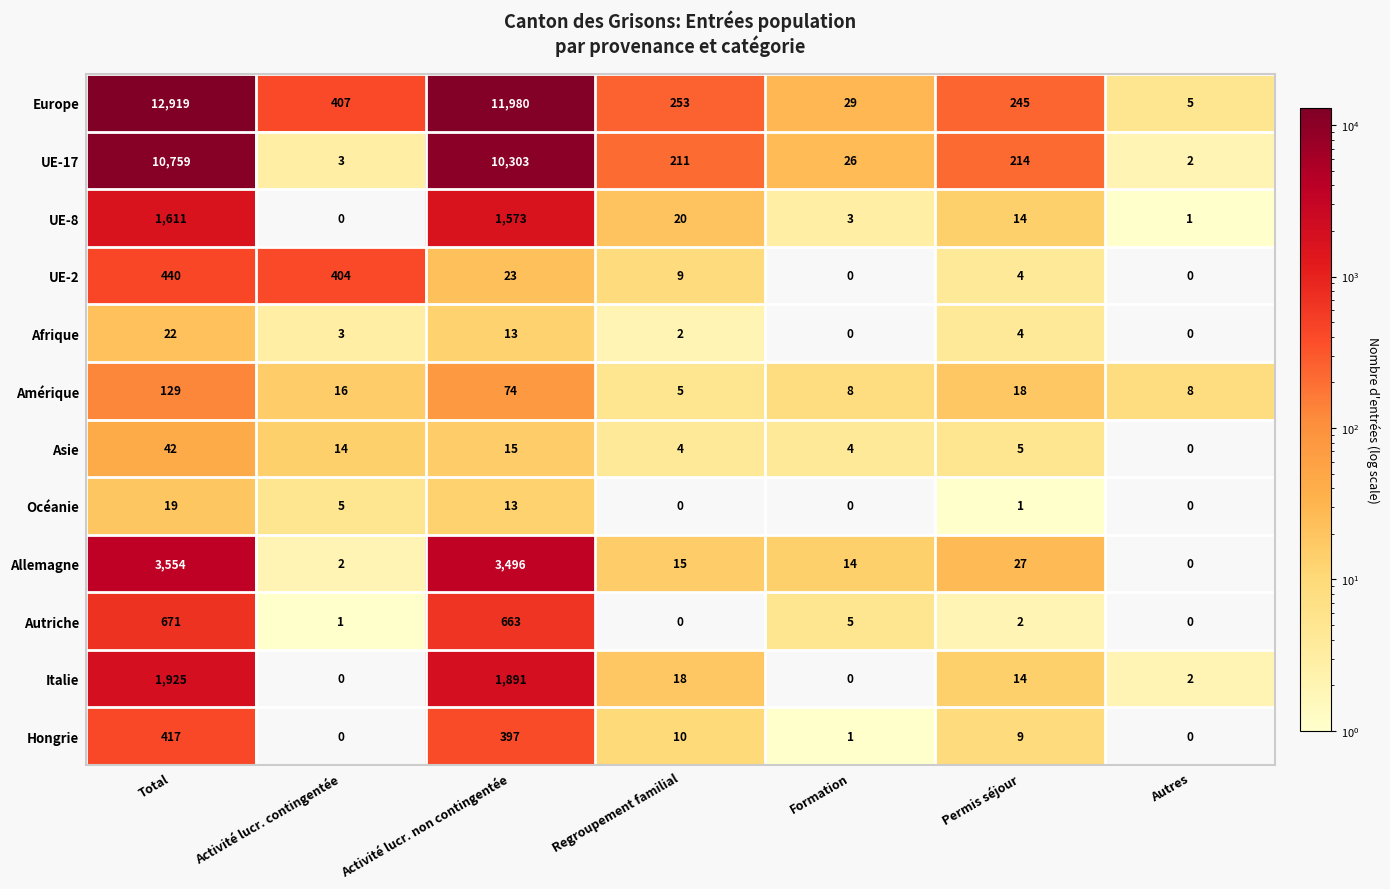

At how many categories does at least one series exceed 10978?

2